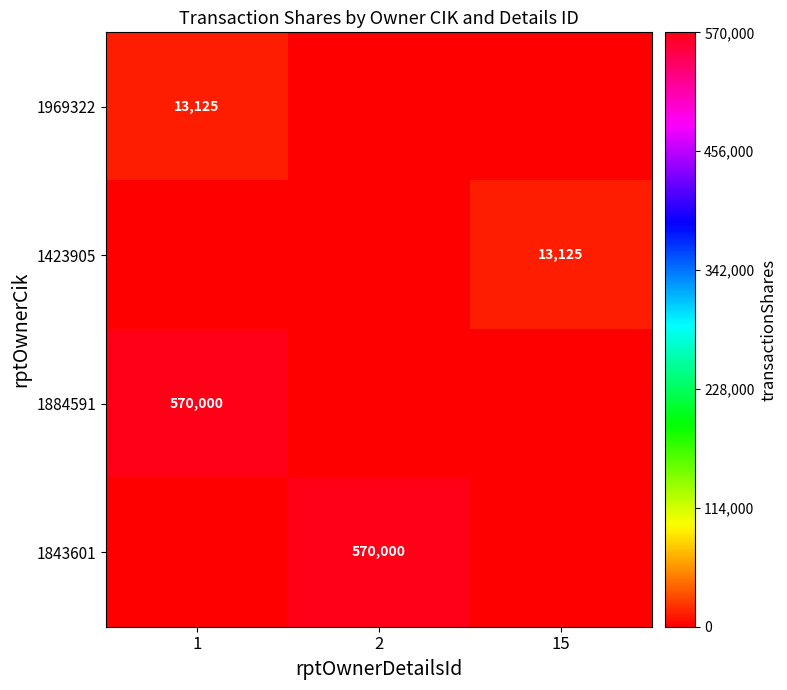

At how many categories does at least one series exceed 387374?

2